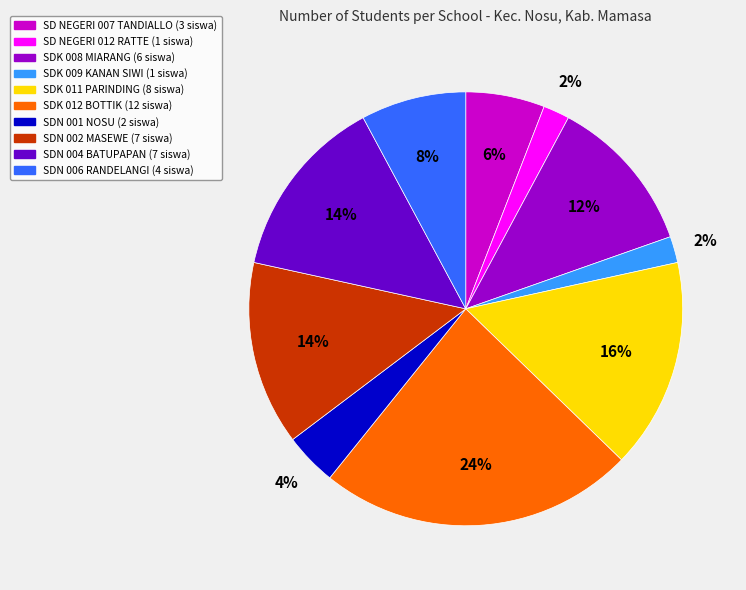

Which slice is the largest?

SDK 012 BOTTIK